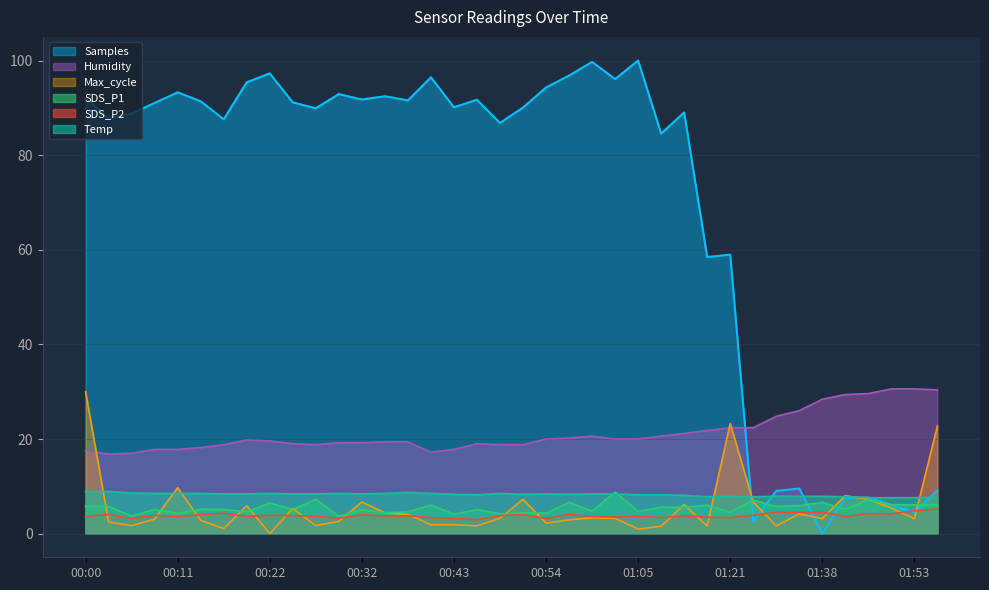

What is the maximum value shown in the chart?

100.0